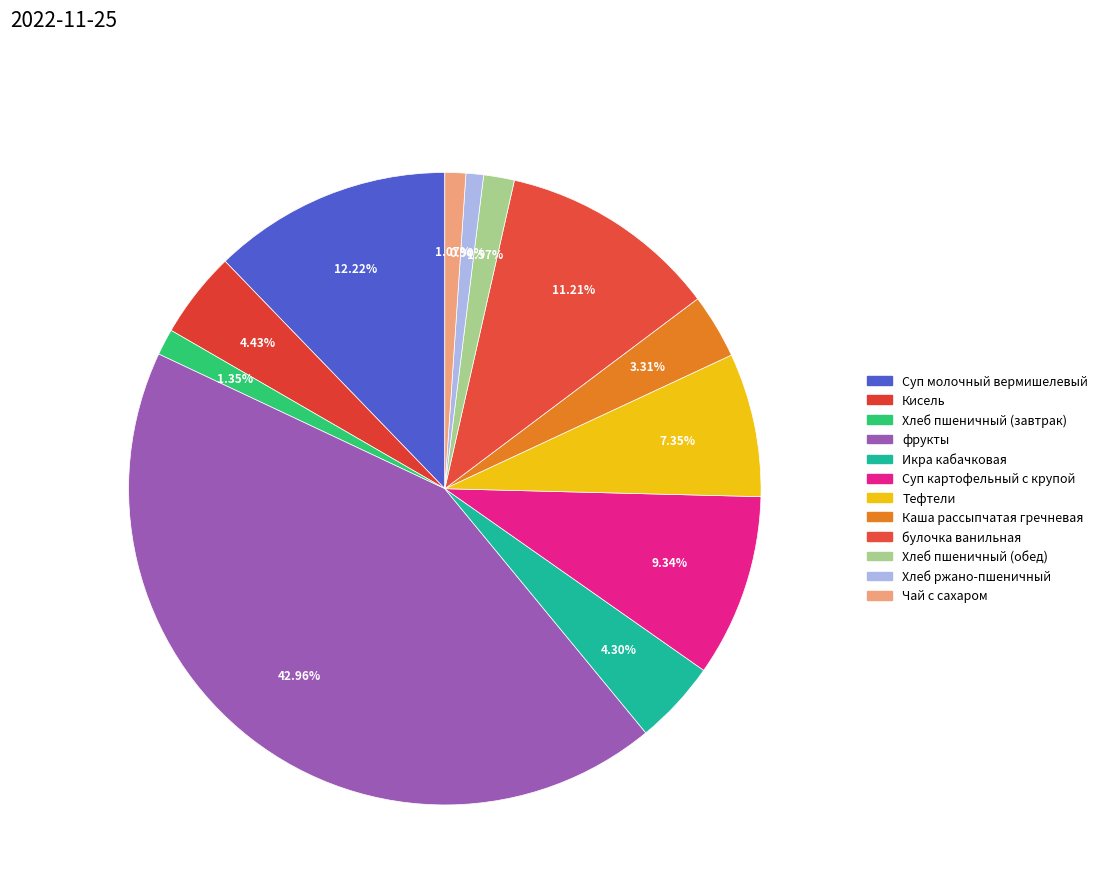

What is the smallest slice in the pie chart?

Хлеб ржано-пшеничный